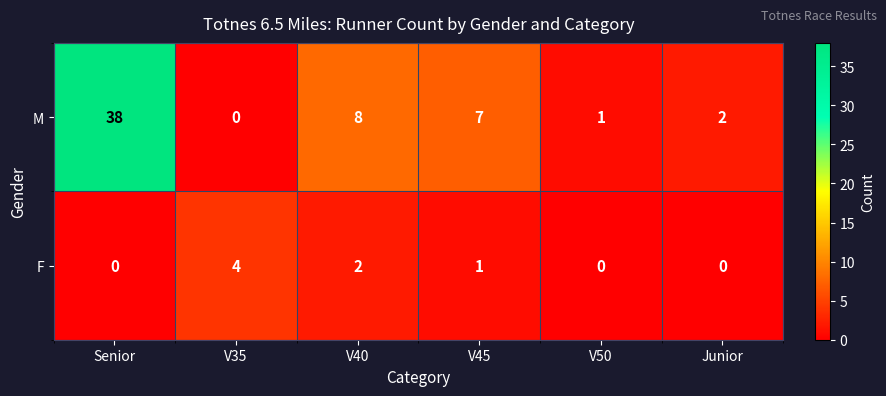

How many data points does each series have?

6